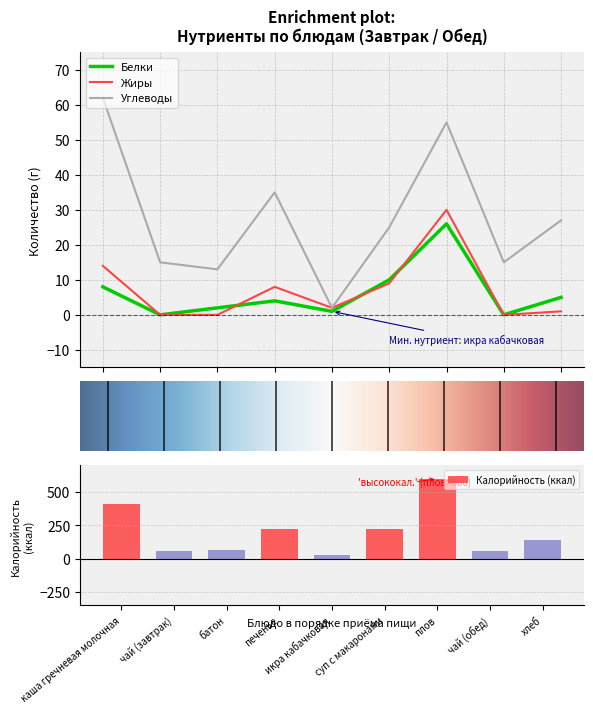

What is the difference between the highest and lowest values at батон?

13